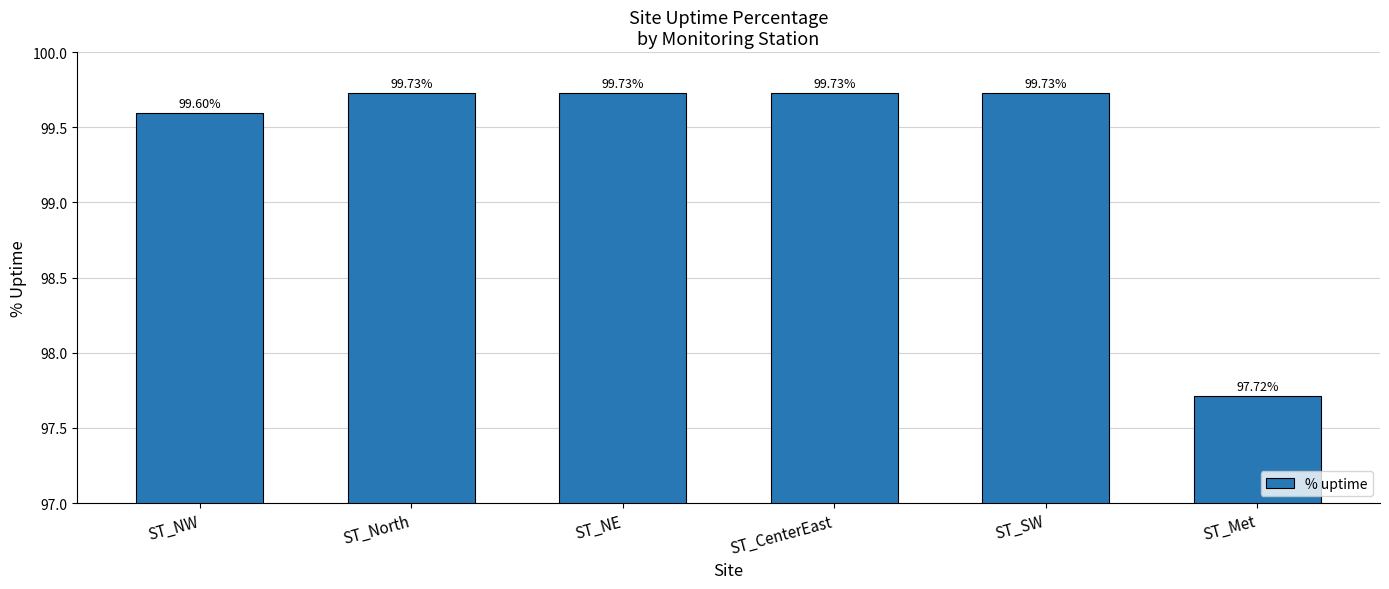

Which label corresponds to the smallest value in the chart?

ST_Met